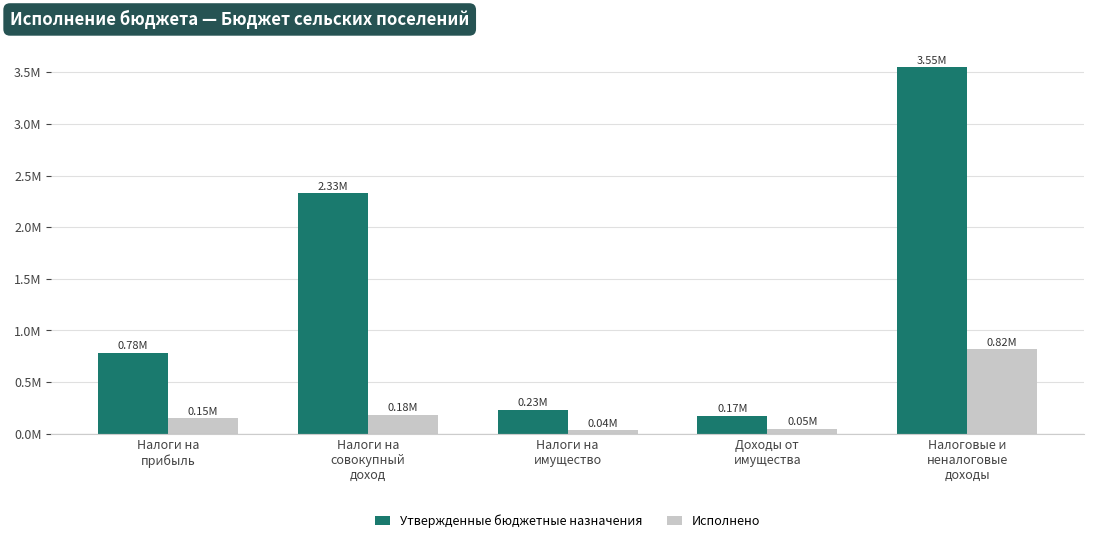

Does the chart contain stacked bars?

No